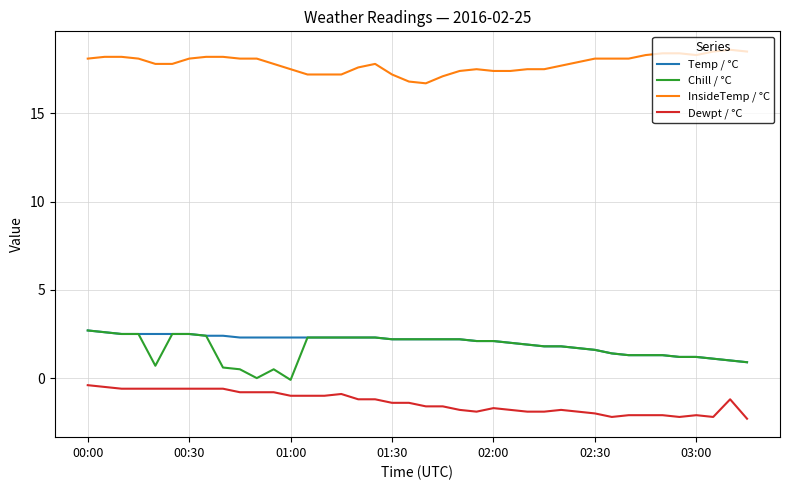

Which series has the largest total across all categories?

InsideTemp / °C